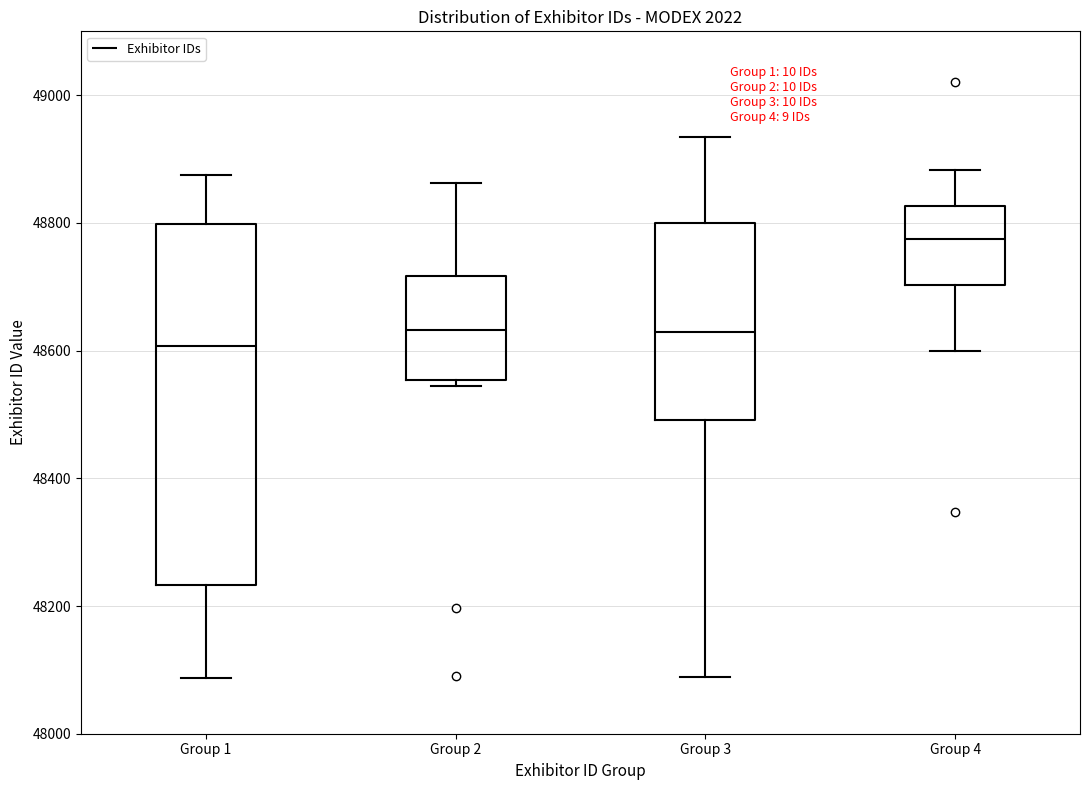

Reading left to right, transcribe this box plot: for each box, give where its median line is, the range the box spans, and where its two whiskers end, as read against the y-axis. The values are not printed on the chart, so give them approximately, as read against the axis.

Group 1: median 48600, box 48240 to 48800, whiskers 48080 to 48880
Group 2: median 48640, box 48560 to 48720, whiskers 48540 to 48860
Group 3: median 48620, box 48500 to 48800, whiskers 48080 to 48940
Group 4: median 48780, box 48700 to 48820, whiskers 48600 to 48880